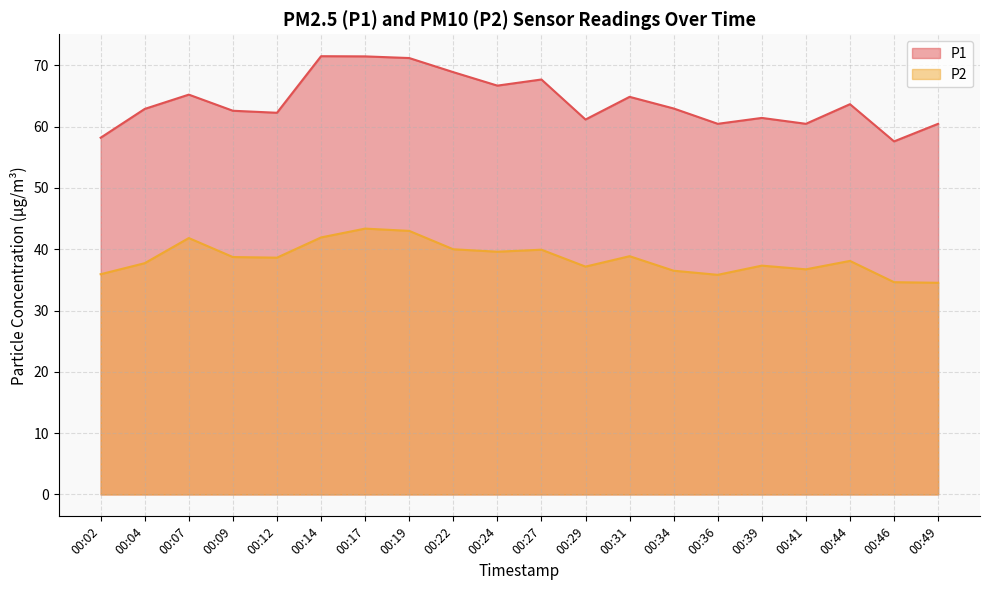

Which series changed the most between 00:09 and 00:17?

P1